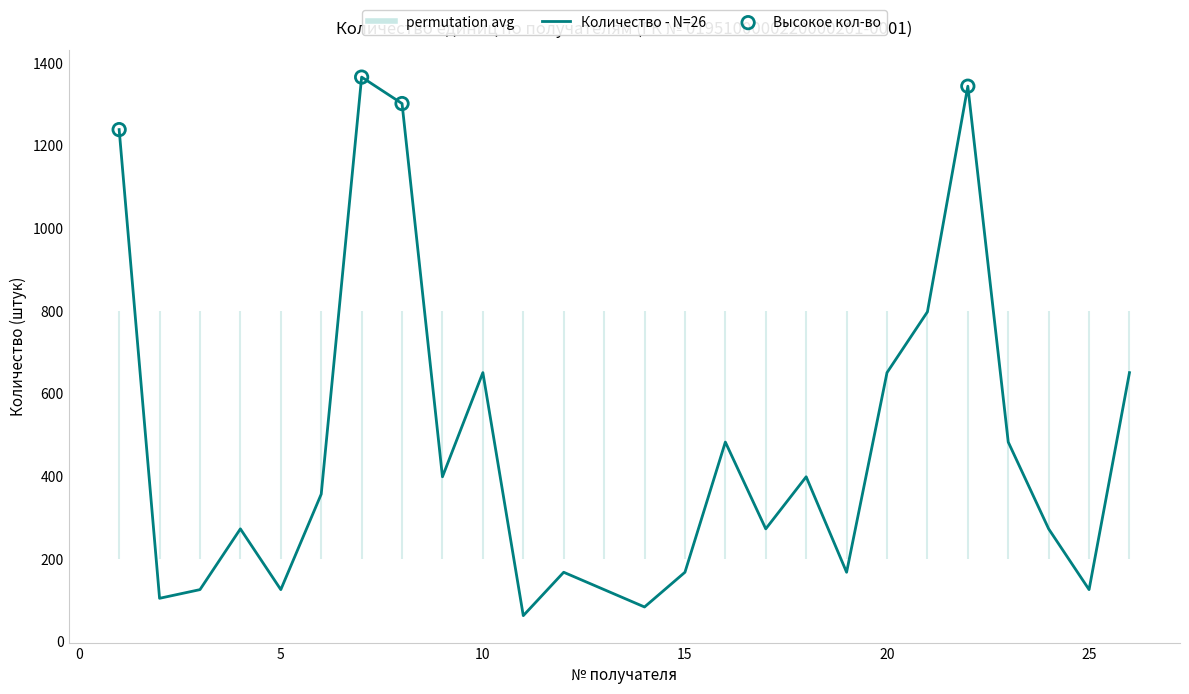

What is the difference between the maximum and minimum values?

1303